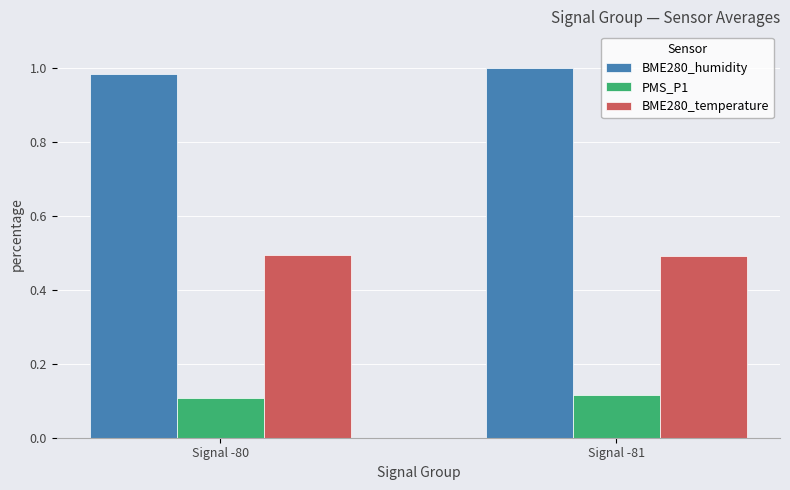

What are all the series names shown in the legend?

BME280_humidity, PMS_P1, BME280_temperature